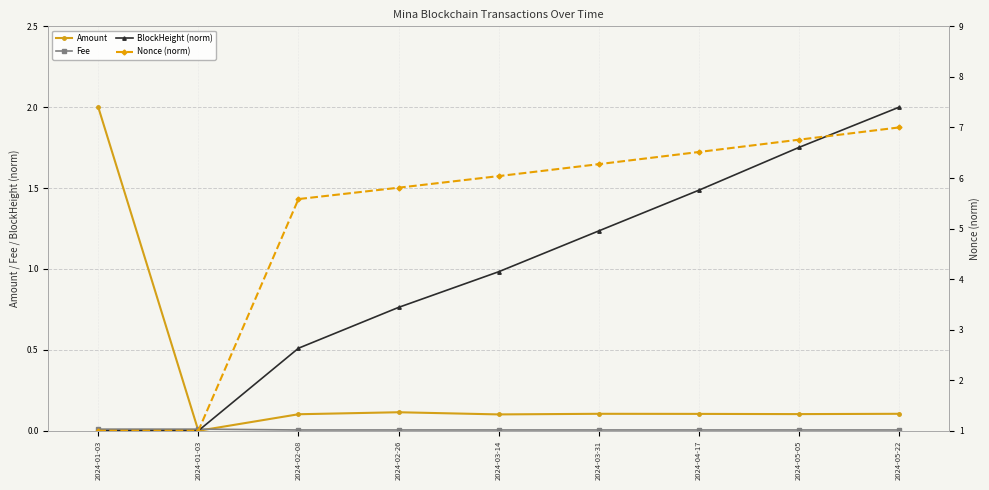

How many categories are shown in the chart?

9